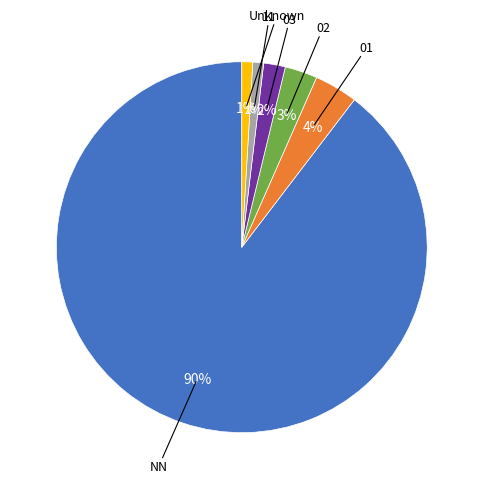

To the nearest percent, what is the average slice percentage?

17%